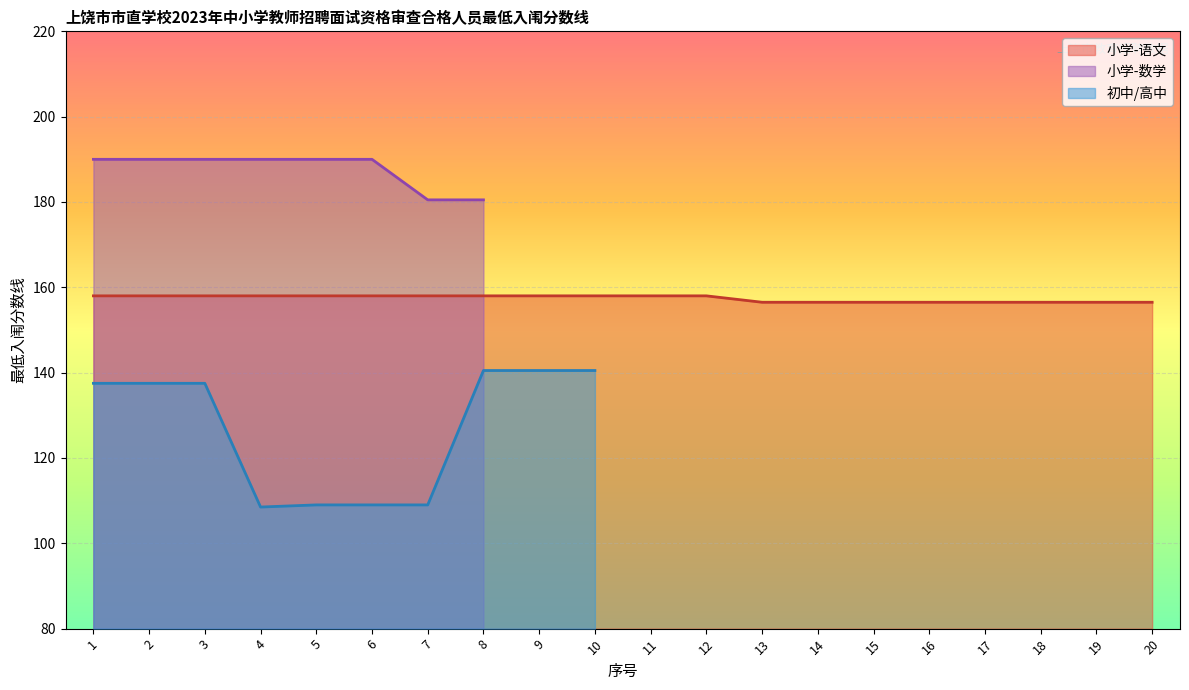

The value of 小学-语文 at 11 is 98.9. True or false?

False